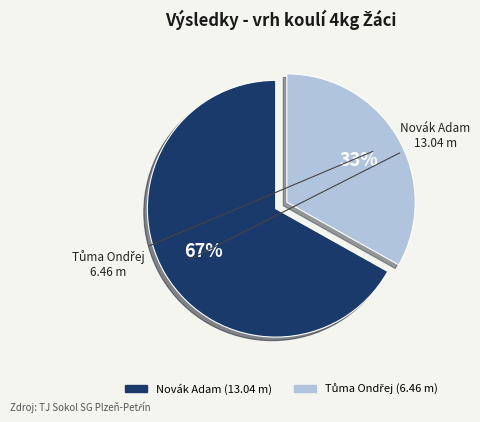

The Novák Adam slice represents 67% of the pie. True or false?

True